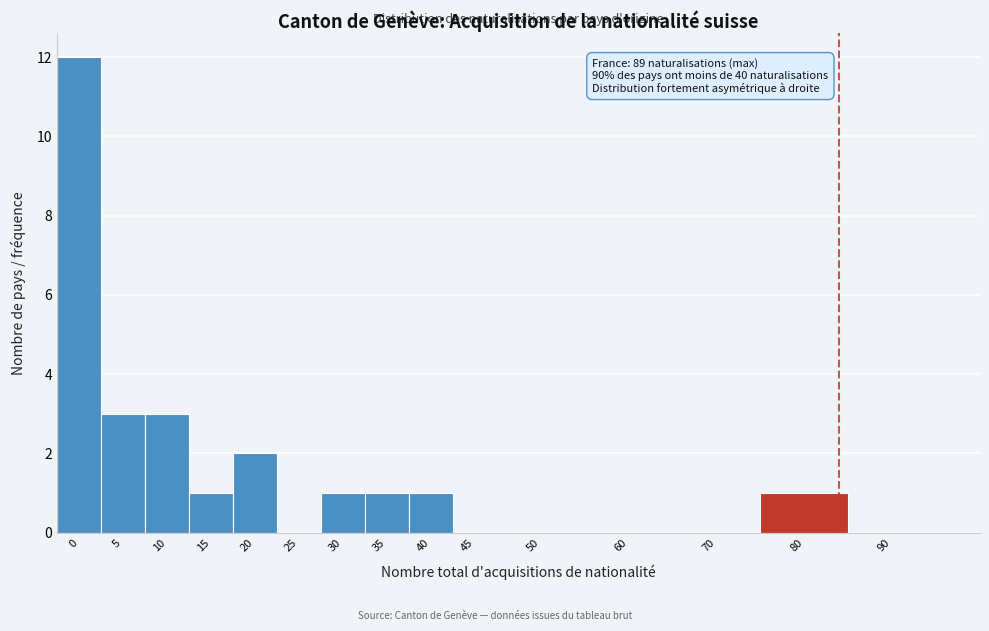

Reading left to right, list all the values displayed in this chart.

0=12	5=3	10=3	15=1	20=2	25=0	30=1	35=1	40=1	45=0	50=0	60=0	70=0	80=1	90=0